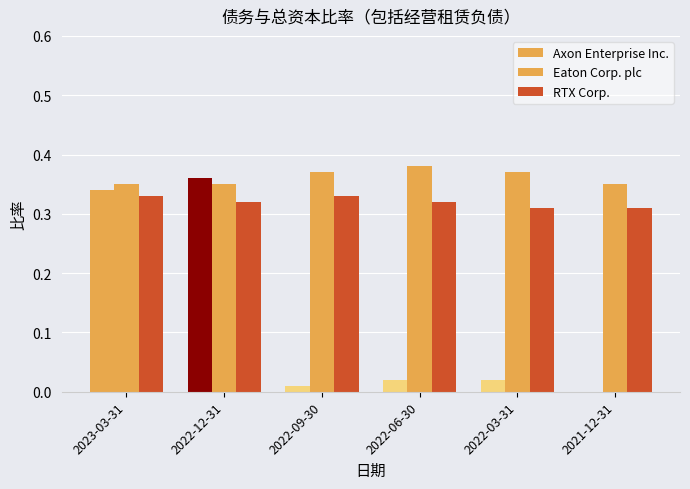

True or false: RTX Corp. has a value of 0.1 at 2022-12-31.

False